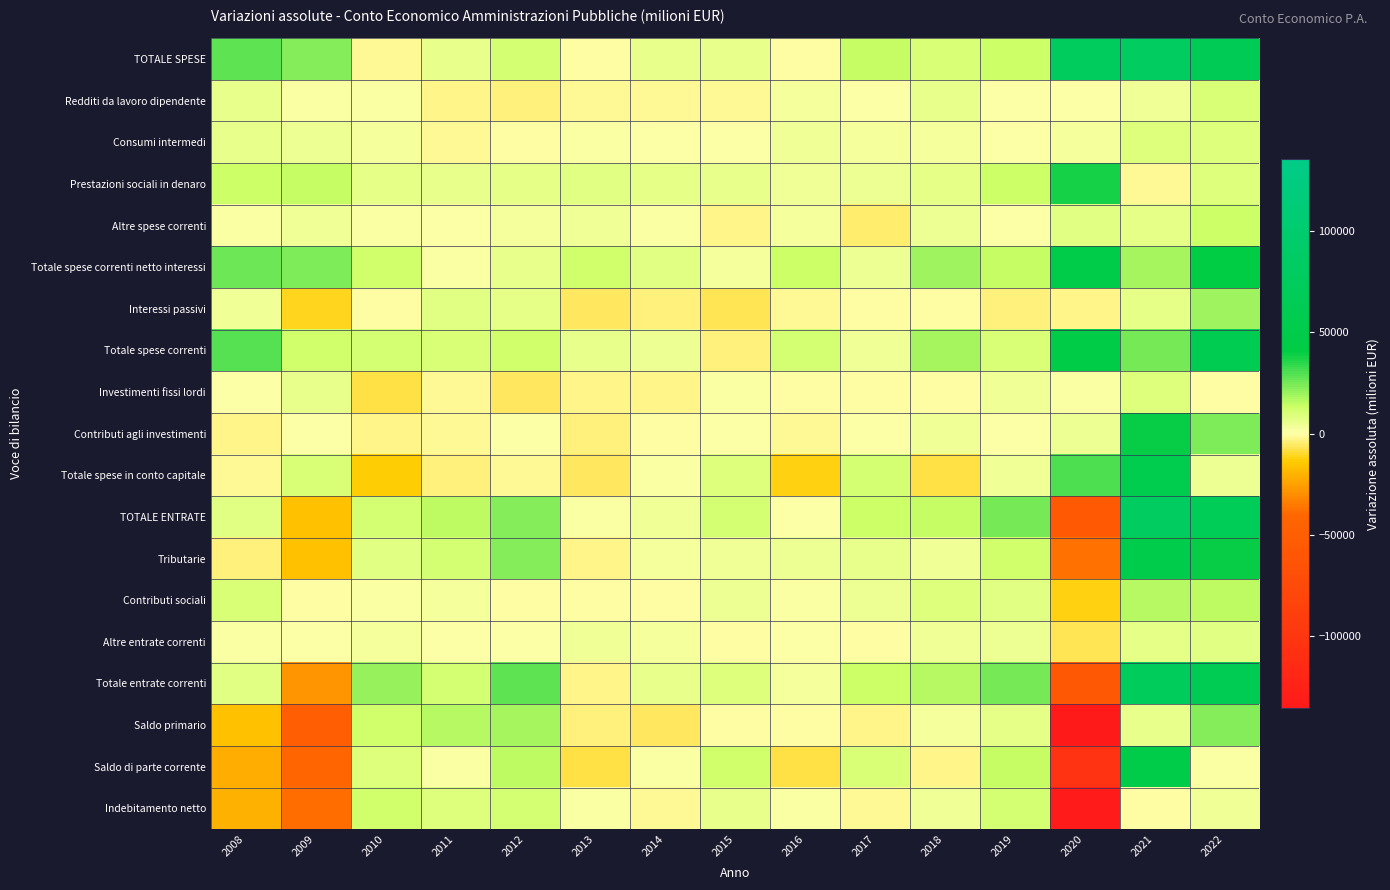

Which category has the highest value across all series?

2021